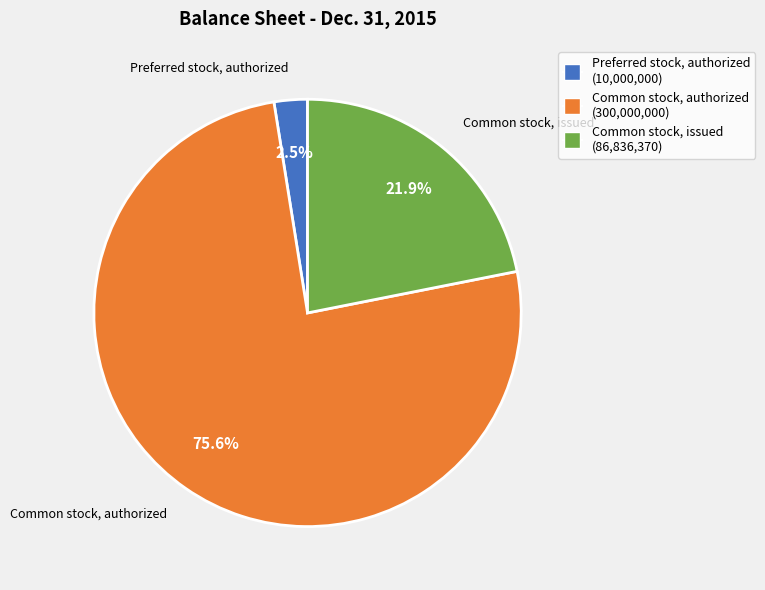

Is it true that Common stock, authorized is 76% of the pie?

True